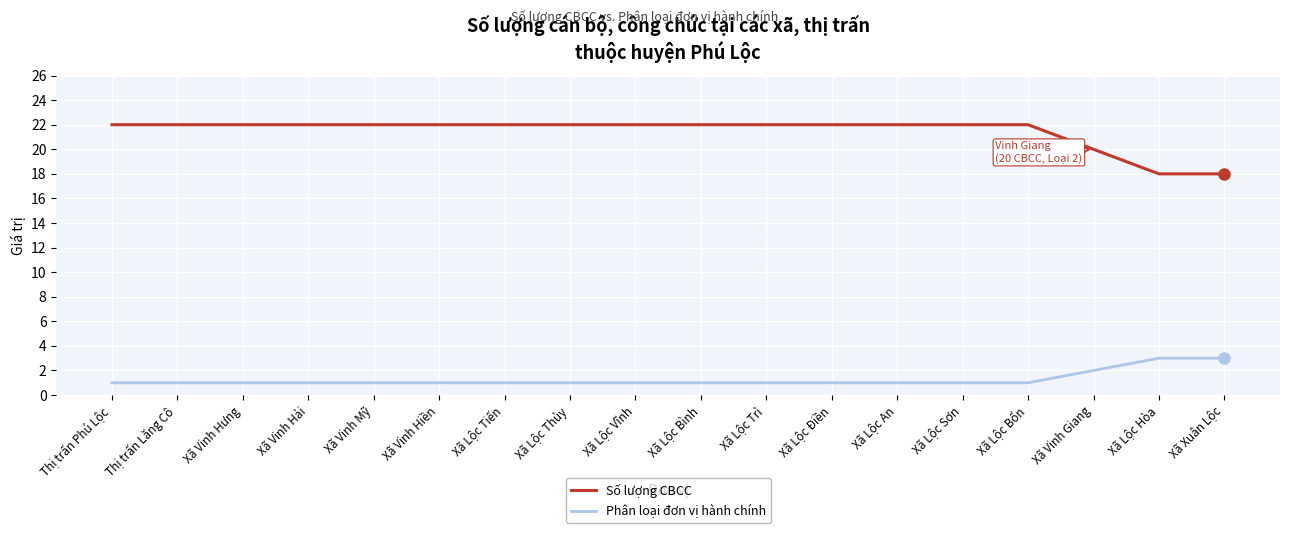

How many lines are shown in the chart?

2